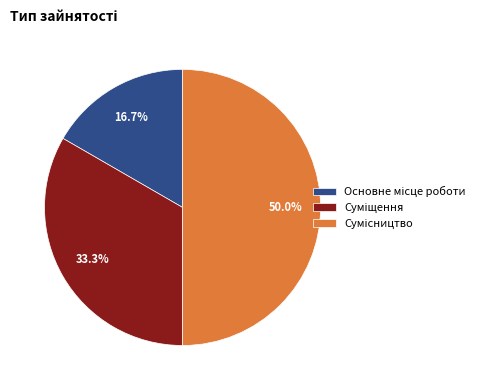

What is the change in value from Основне місце роботи to Суміщення?

+1